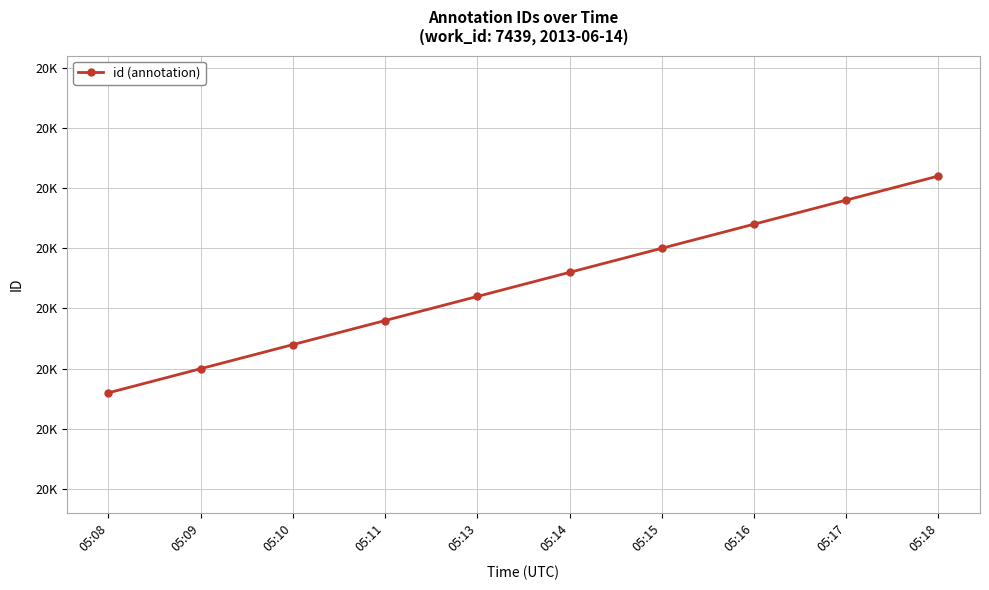

What is the smallest value displayed?

20679